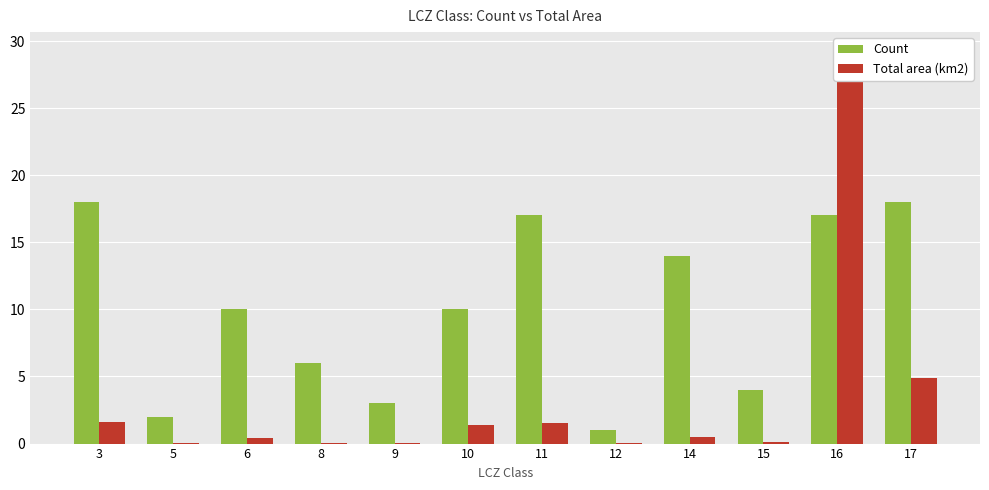

At which category does the chart reach its minimum across all series?

5